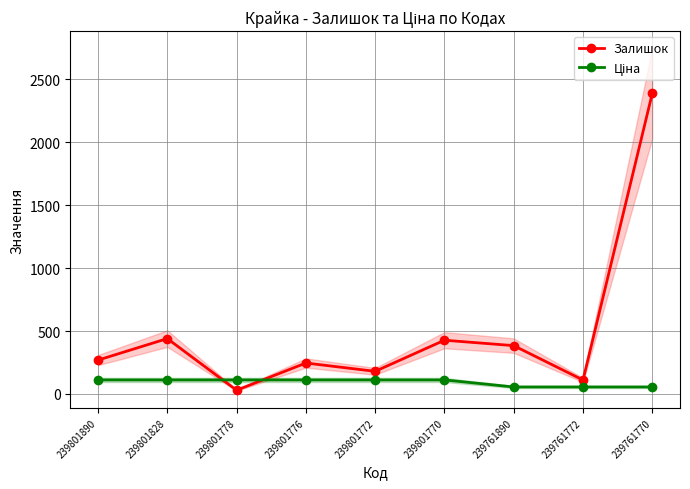

At which label is Ціна closest to 83?

239761890